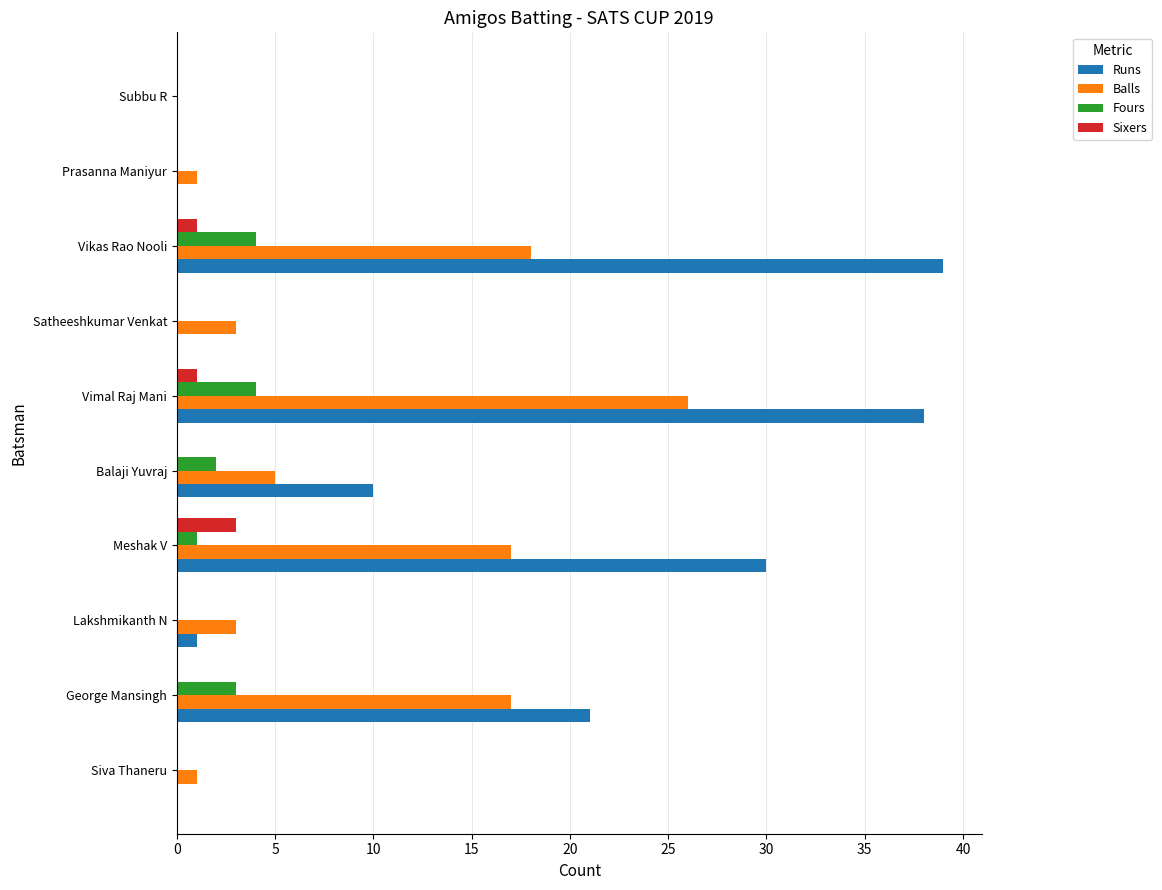

Which series has the largest total across all categories?

Runs